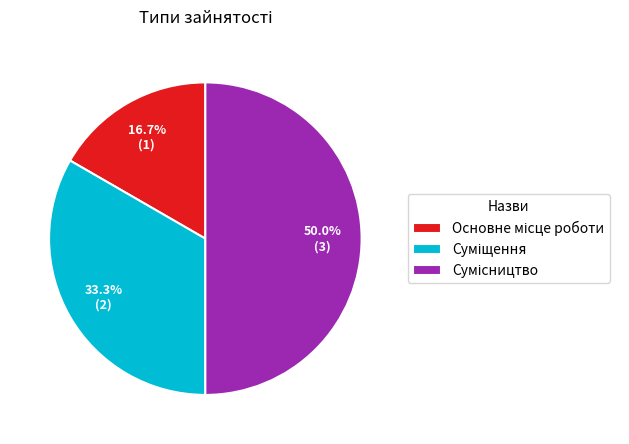

Does Сумісництво account for over 50% of the chart?

No